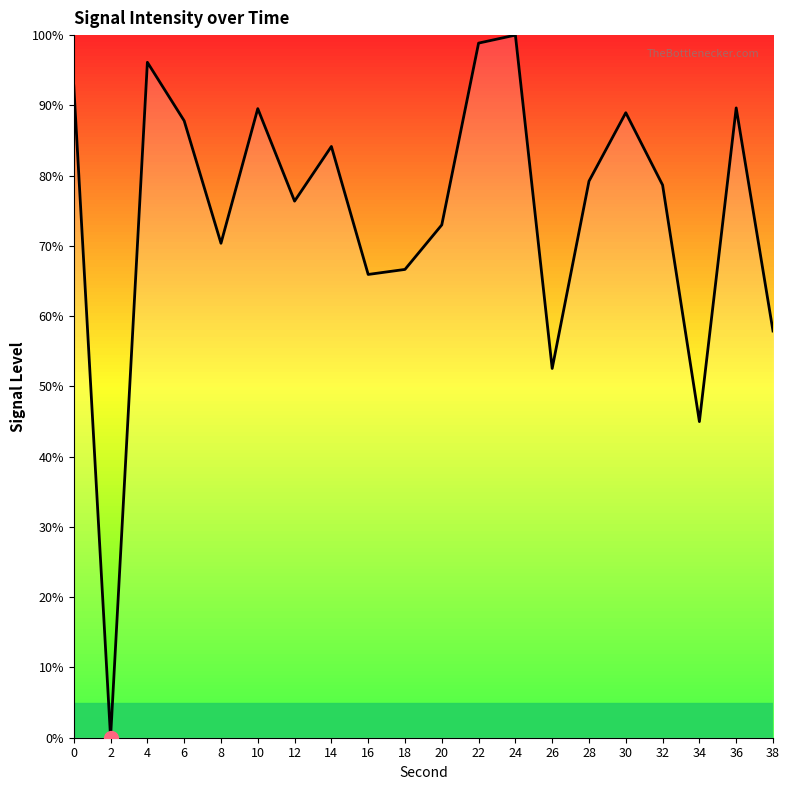

True or false: the data has more than 0 interior local peaks.

True